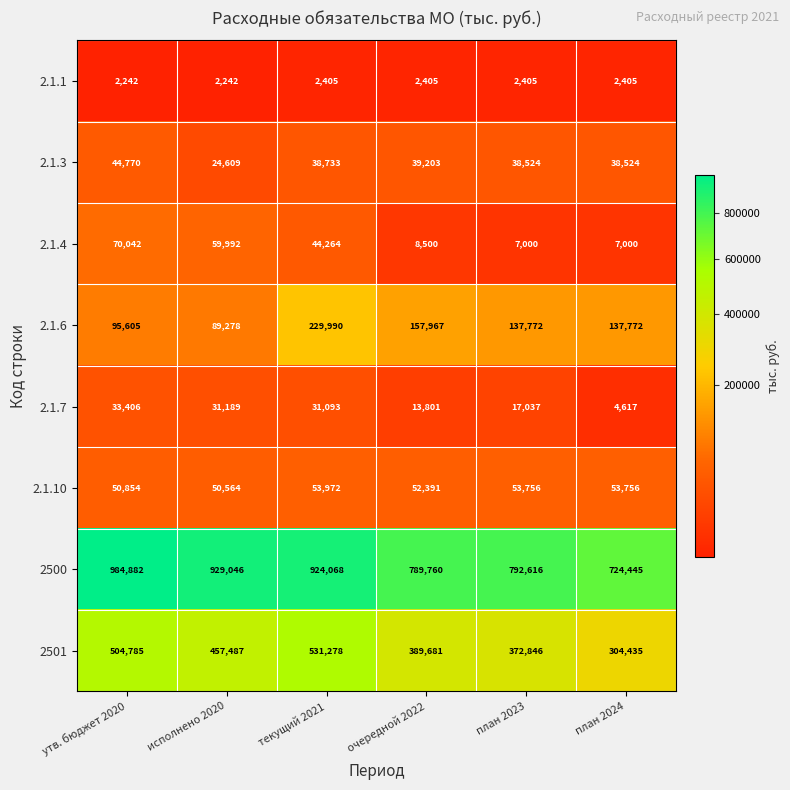

At which category is the sum across all series the highest?

текущий 2021